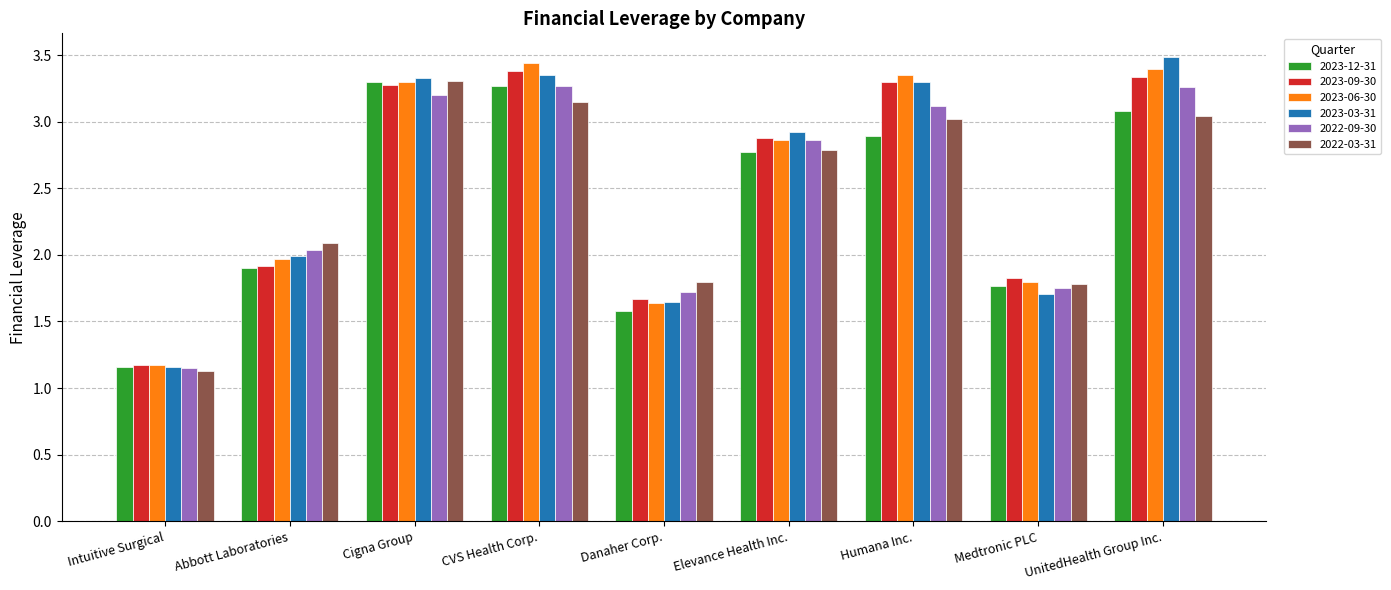

At which category does the chart reach its peak across all series?

UnitedHealth Group Inc.